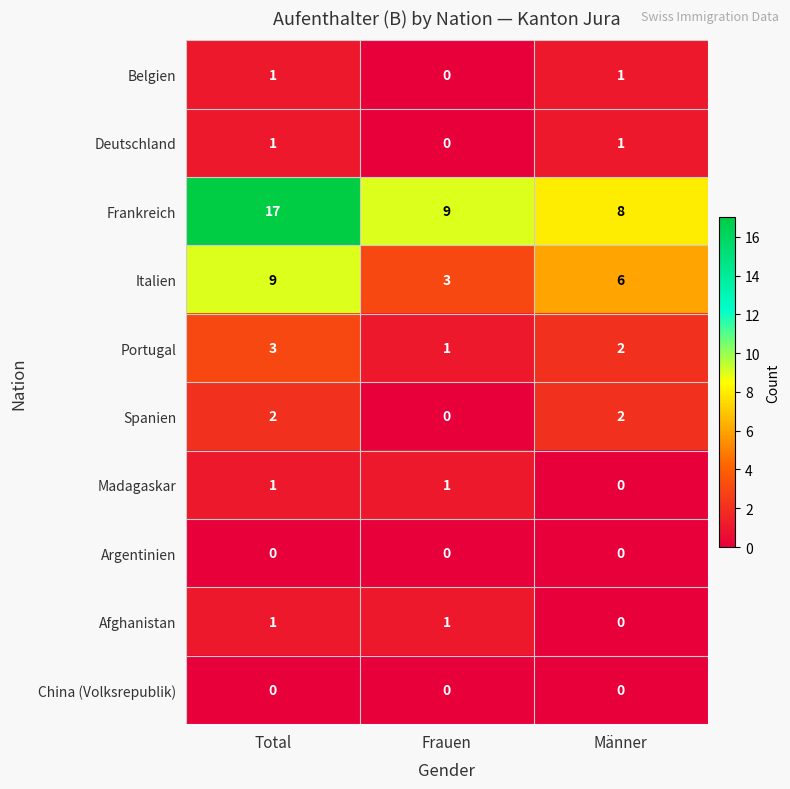

Reading left to right, list all the values displayed in this chart.

Belgien: Total=1	Frauen=0	Männer=1
Deutschland: Total=1	Frauen=0	Männer=1
Frankreich: Total=17	Frauen=9	Männer=8
Italien: Total=9	Frauen=3	Männer=6
Portugal: Total=3	Frauen=1	Männer=2
Spanien: Total=2	Frauen=0	Männer=2
Madagaskar: Total=1	Frauen=1	Männer=0
Argentinien: Total=0	Frauen=0	Männer=0
Afghanistan: Total=1	Frauen=1	Männer=0
China (Volksrepublik): Total=0	Frauen=0	Männer=0